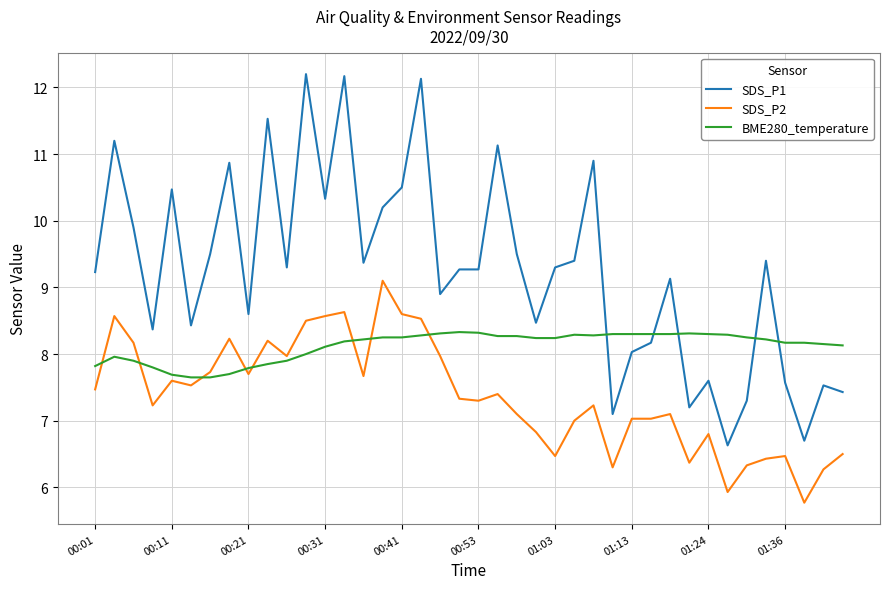

List the series in order of their overall mean, highest first.

SDS_P1, BME280_temperature, SDS_P2